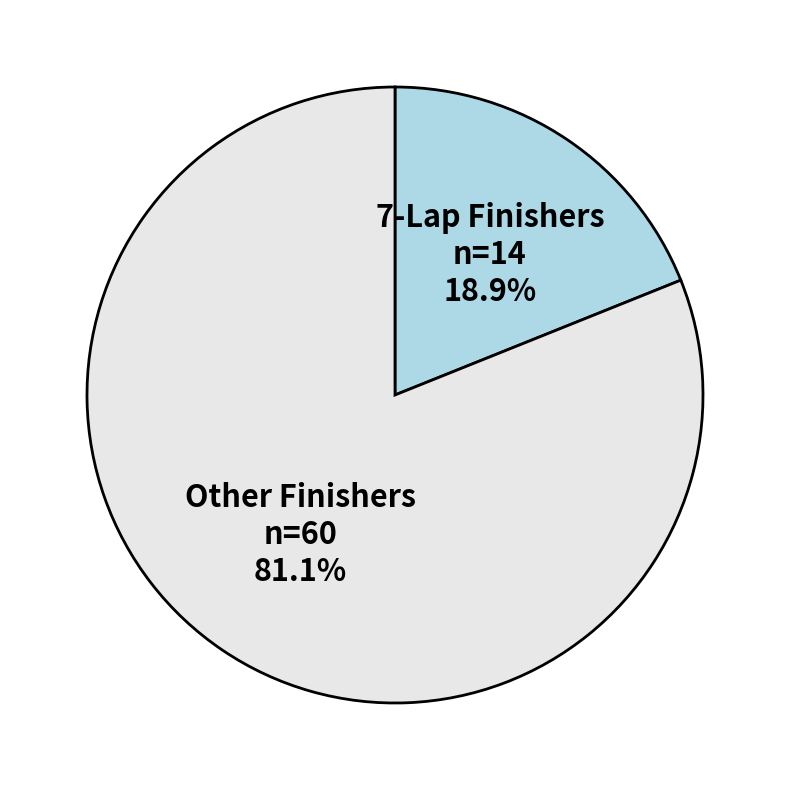

Which slice is the smallest?

7-Lap Finishers